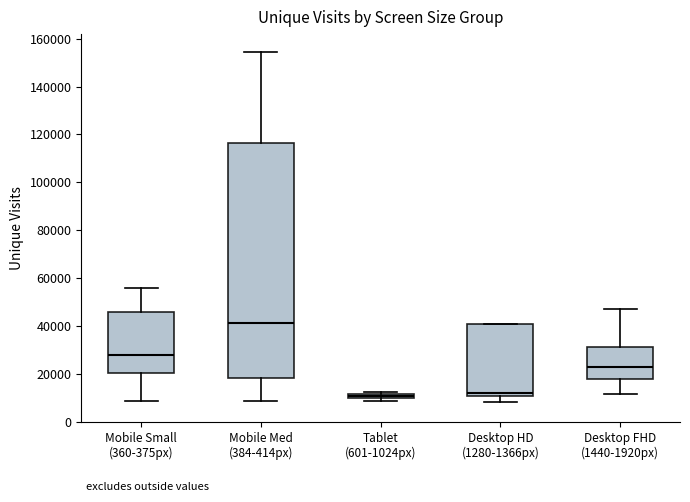

Where is the upper edge of the box for Mobile Small (360-375px) on the y-axis? The values are not printed on the chart, so give them approximately, as read against the axis.

46000